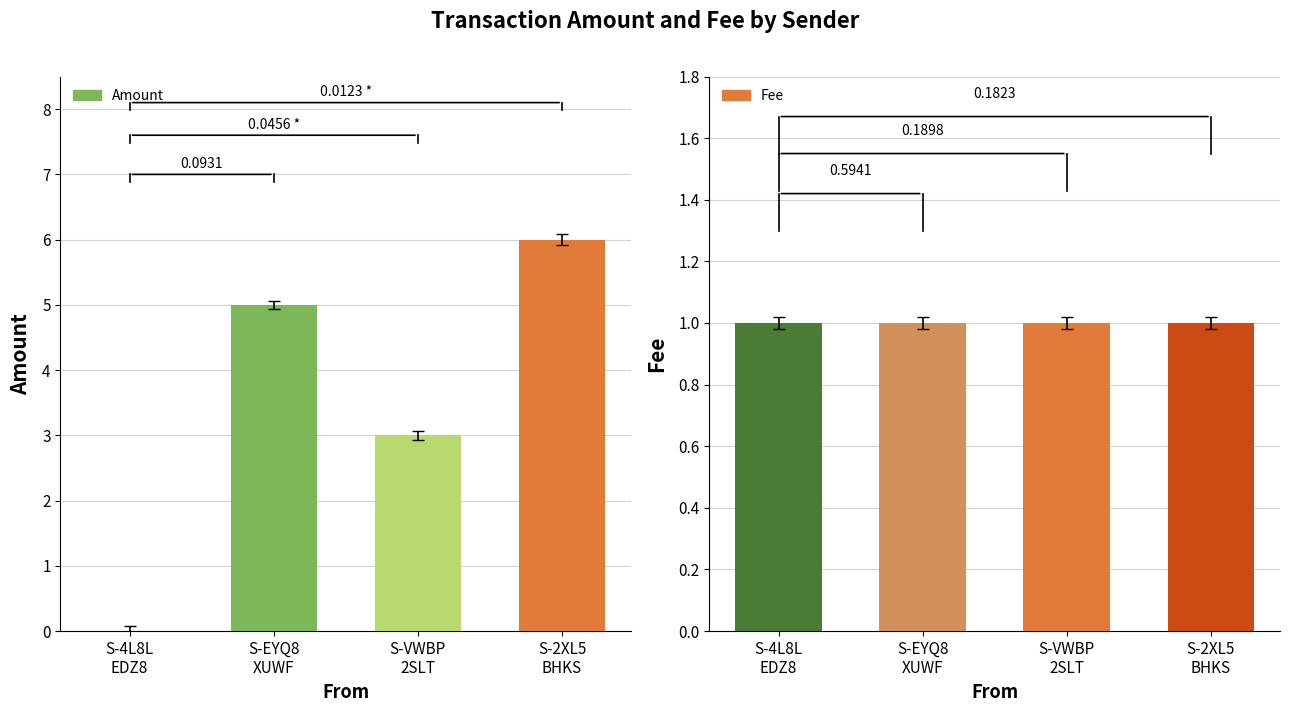

What are all the series names shown in the legend?

Amount, Fee